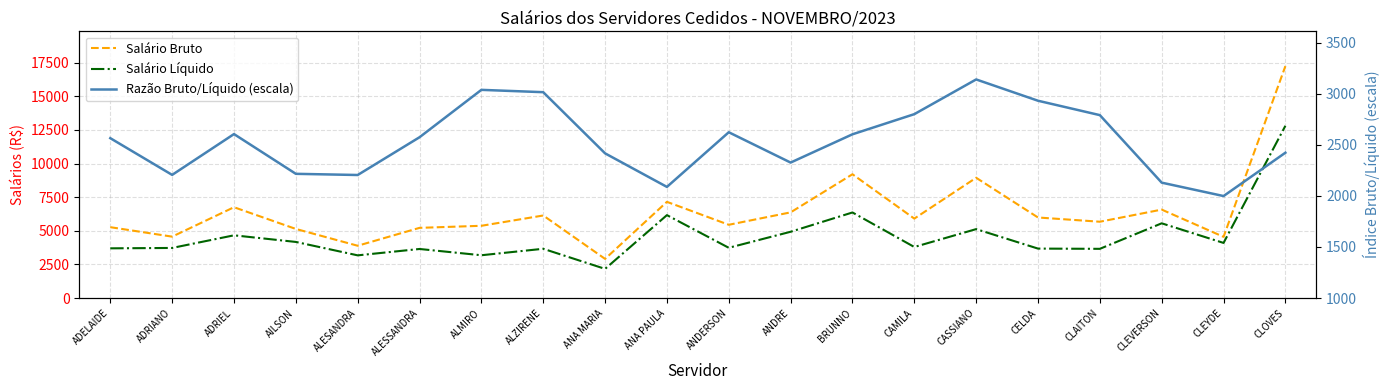

What is the sum of all Razão Bruto/Líquido (escala) values?

50708.0